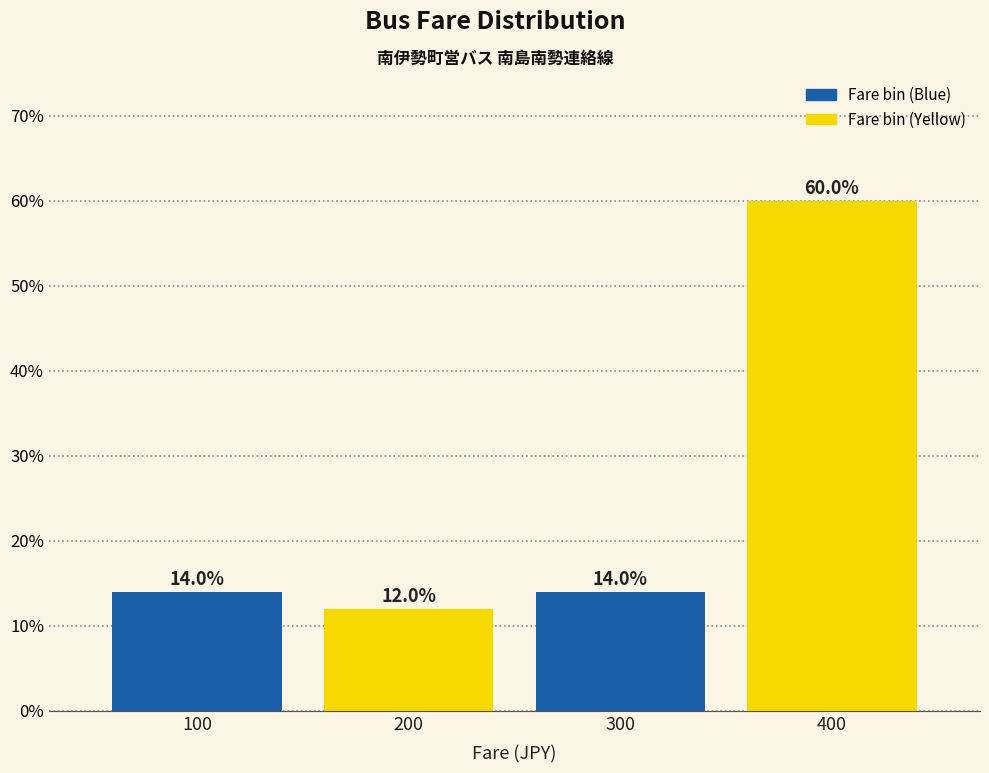

Reading left to right, list all the values displayed in this chart.

100=14.0	200=12.0	300=14.0	400=60.0